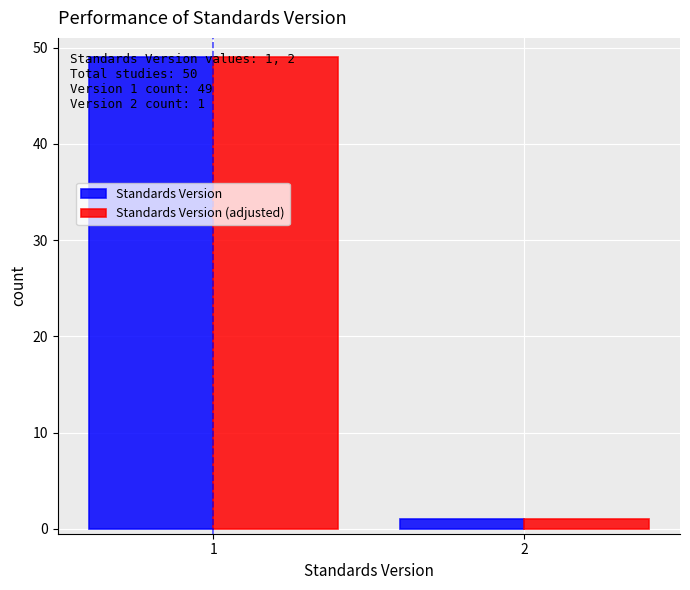

Rank the categories by Standards Version value from highest to lowest.

1, 2